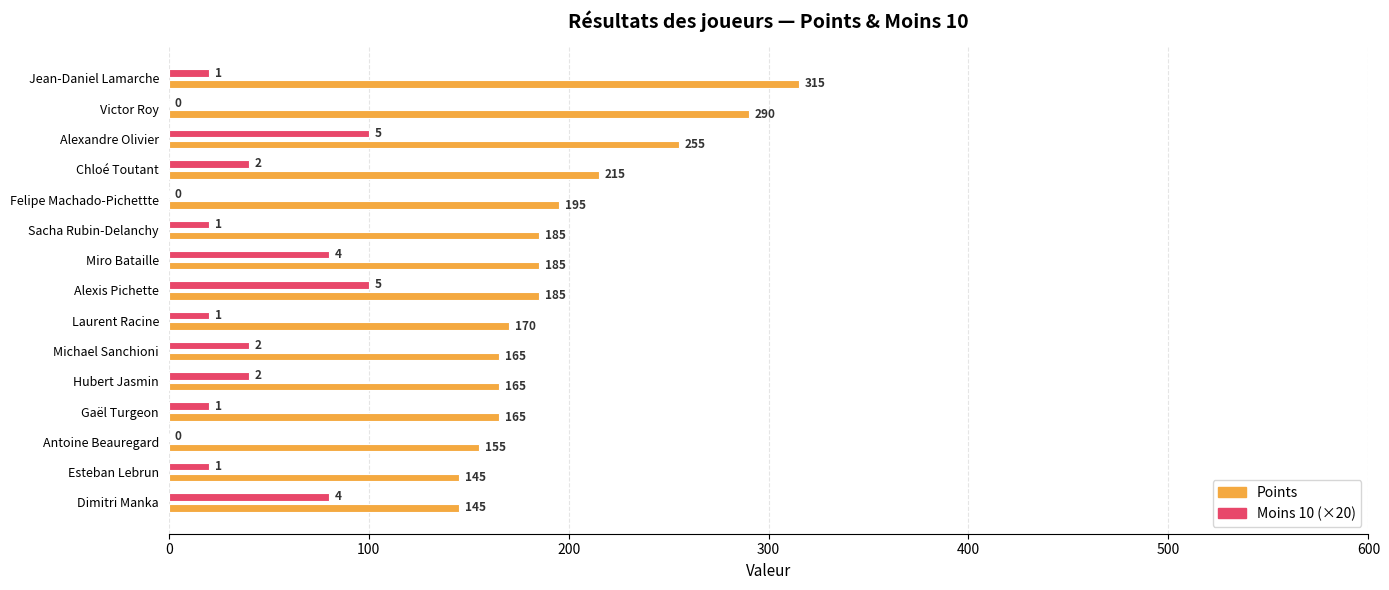

What value does the Points series have at Alexandre Olivier?

255